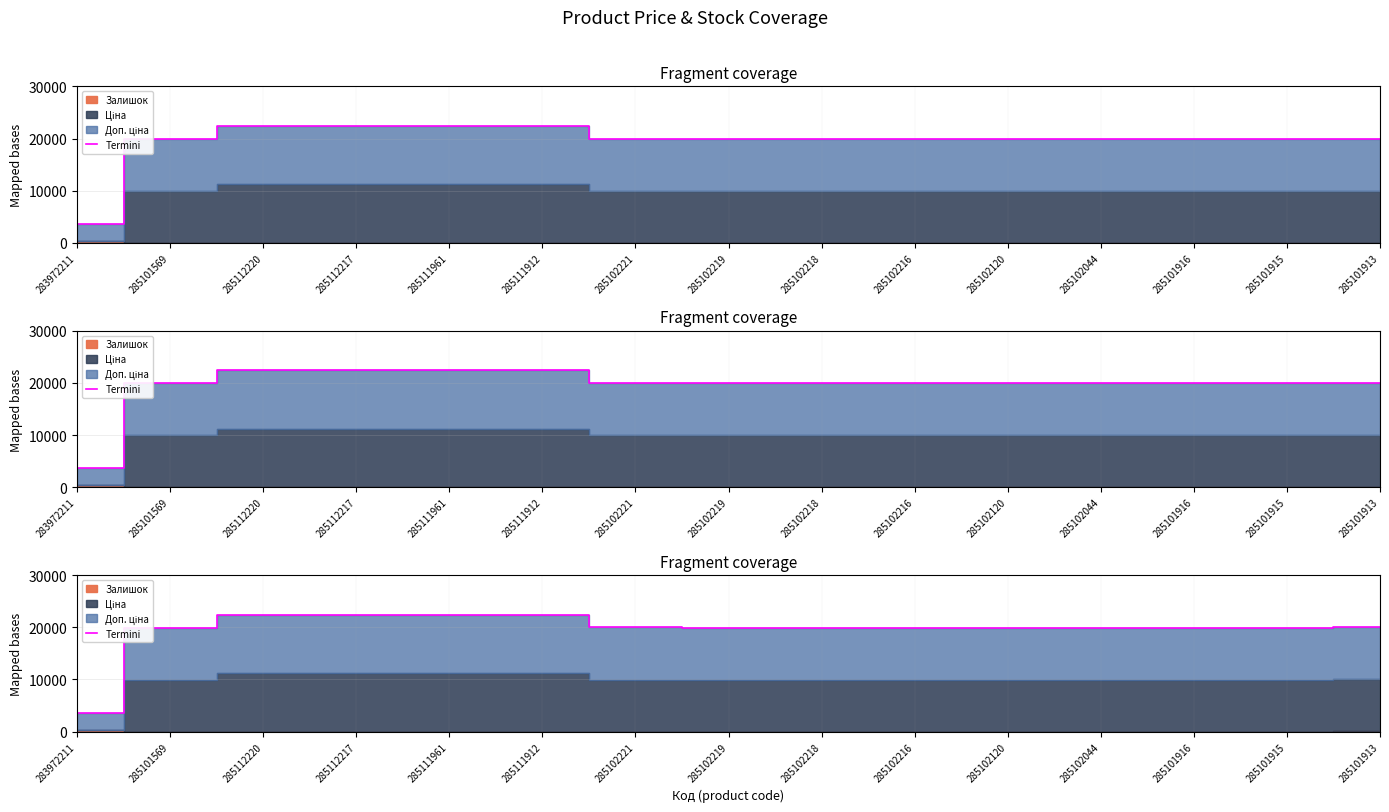

What is the minimum value shown in the chart?

3597.1